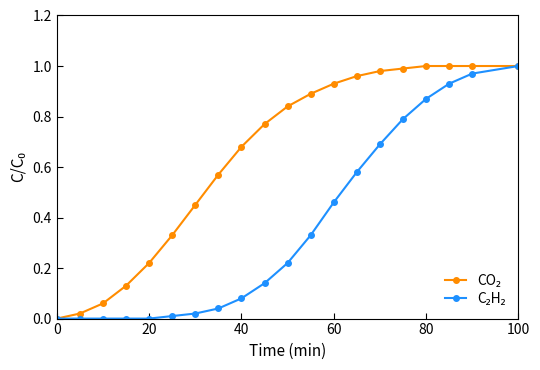

How many series are shown in this chart?

2